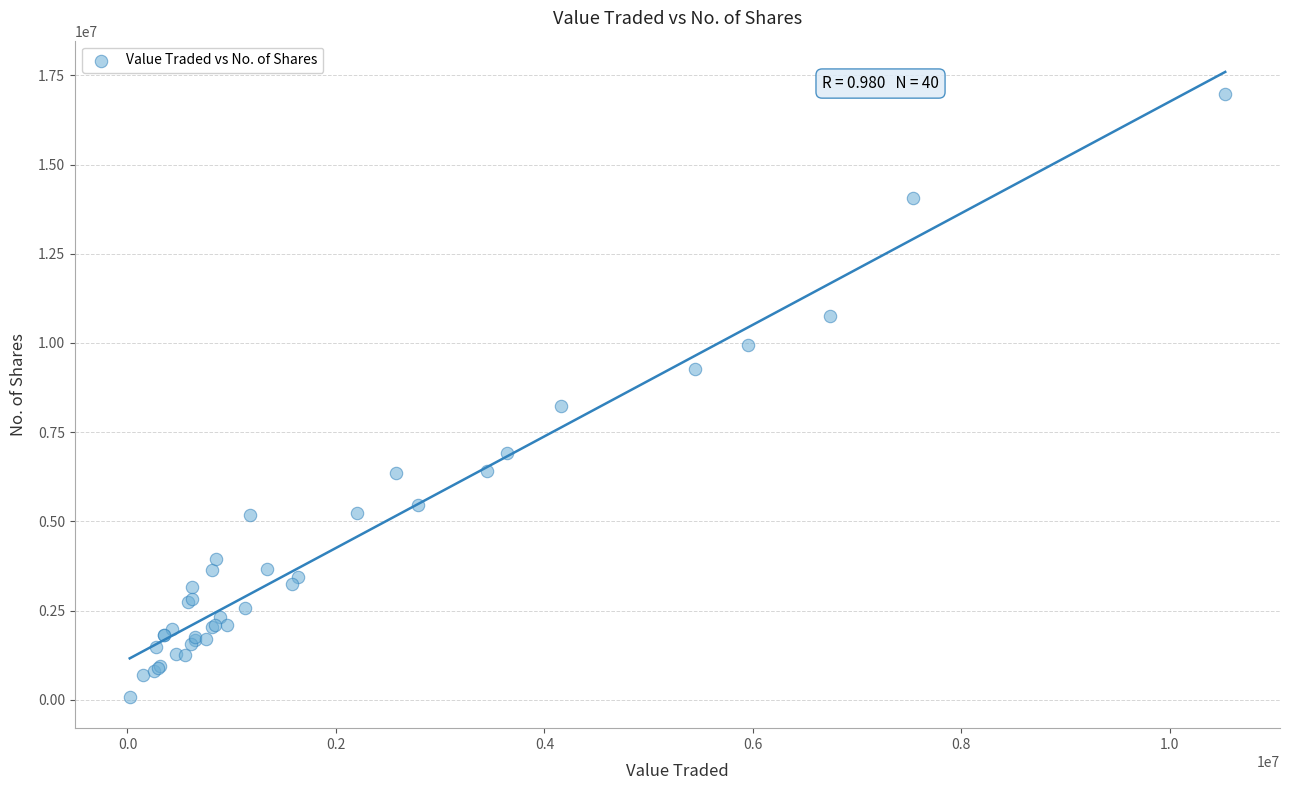

What Y value in the scatter plot is closest to 8537297?

8236487